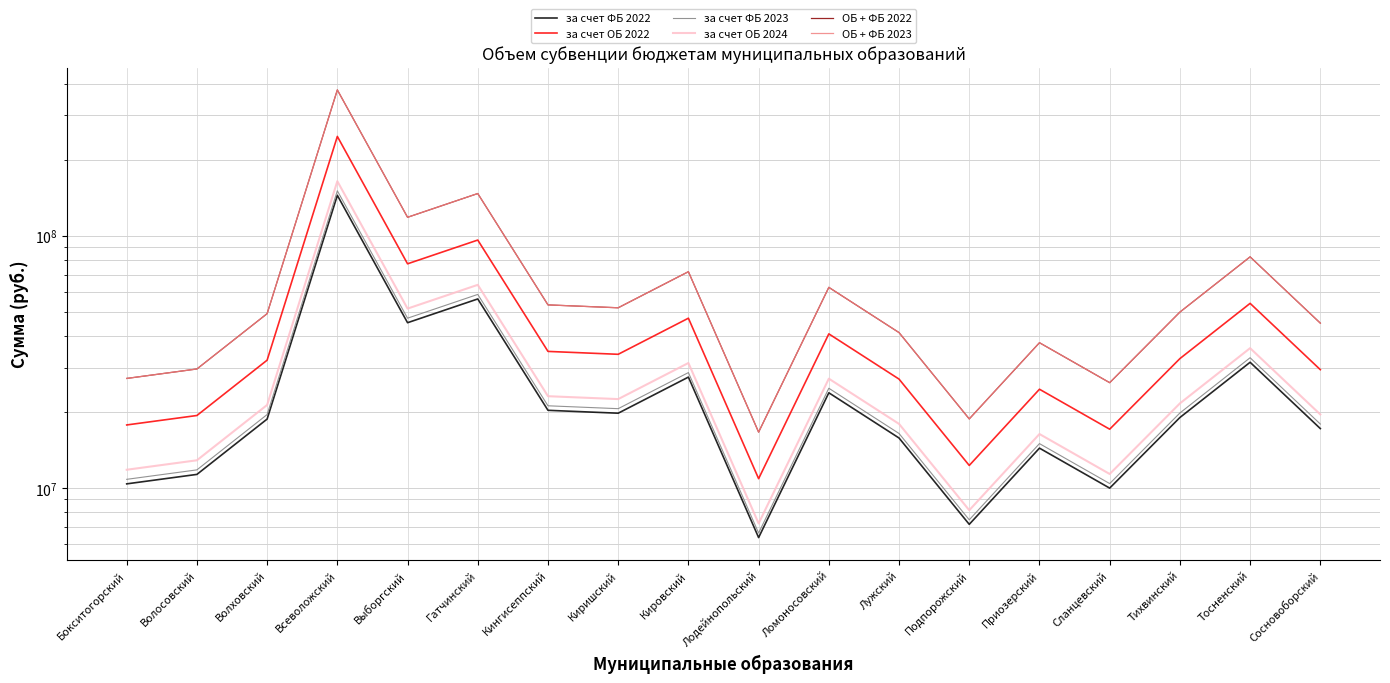

Reading right to left, extract all data points from this chart.

за счет ФБ 2022: 17187800	31472900	19011800	9985300	14378500	7174200	15769500	23825600	6358900	27487300	19774600	20303400	56074000	45148000	144324100	18745100	11315200	10379400
за счет ОБ 2022: 29417000	53865900	32538800	17089800	24608800	12278600	26989700	40777700	10883300	47044600	33844200	34749300	95970800	77271000	247011500	32082400	19365900	17764400
за счет ФБ 2023: 17913000	32800700	19813900	10406600	14985100	7476900	16434900	24830900	6627200	28647000	20608900	21160000	58439800	47052800	150413400	19536000	11792600	10817300
за счет ОБ 2024: 19549500	35797300	21624100	11357300	16354100	8159900	17936300	27099300	7232600	31264100	22491600	23093100	63778700	51351500	164154800	21320800	12869900	11805600
ОБ + ФБ 2022: 44968300	82342200	49740400	26124400	37618300	18769700	41257700	62334800	16636800	71914800	51736000	53119600	146705900	118120400	377594200	49042700	29603800	27155600
ОБ + ФБ 2023: 44968300	82342200	49740400	26124400	37618300	18769700	41257700	62334800	16636800	71914800	51736000	53119600	146705900	118120400	377594200	49042700	29603800	27155600